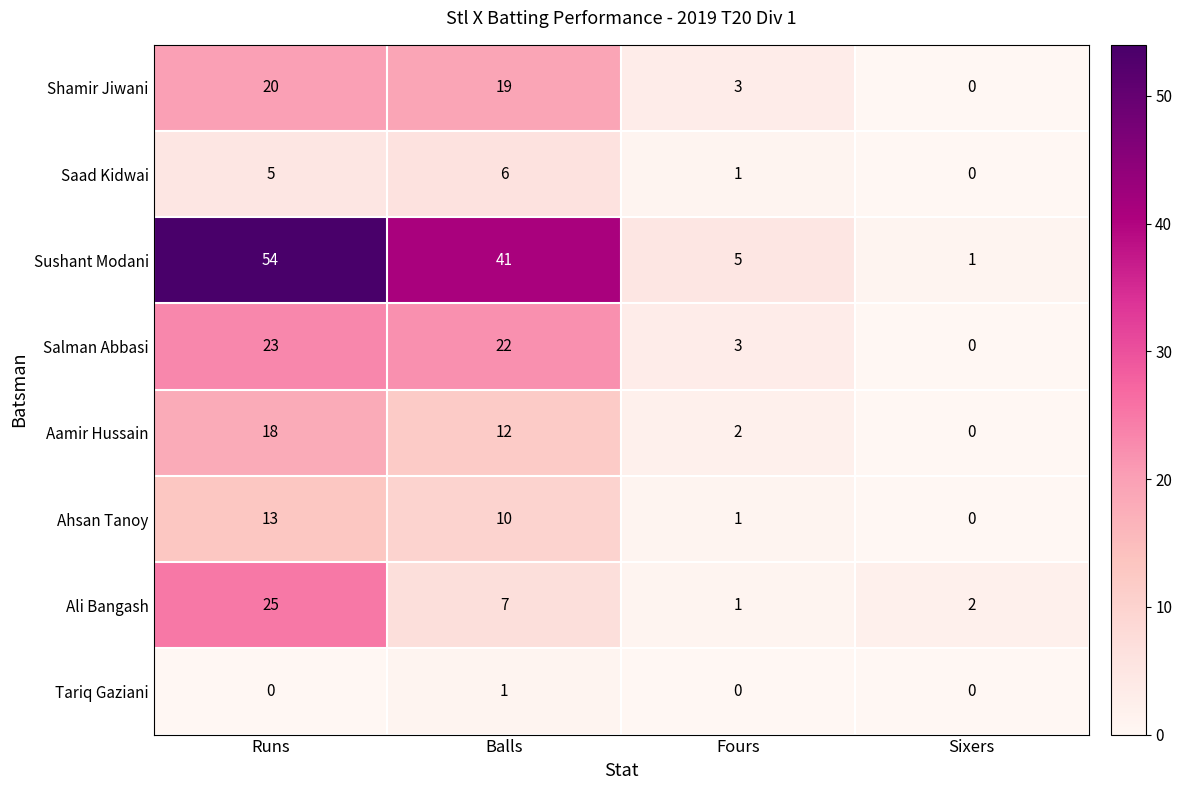

What is the total value across all series at Balls?

118